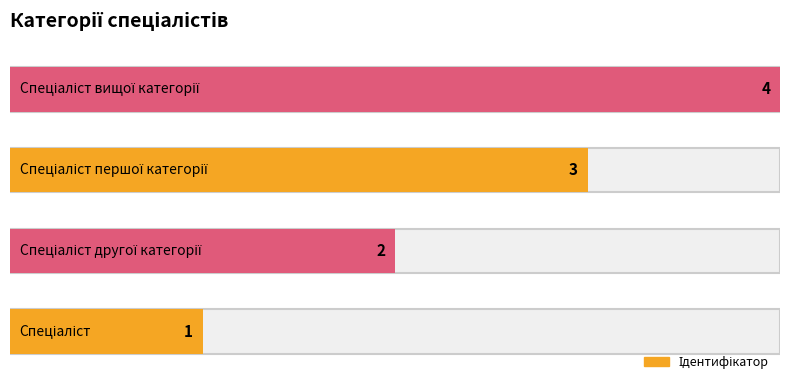

Rank the categories by value from highest to lowest.

Спеціаліст вищої категорії, Спеціаліст першої категорії, Спеціаліст другої категорії, Спеціаліст